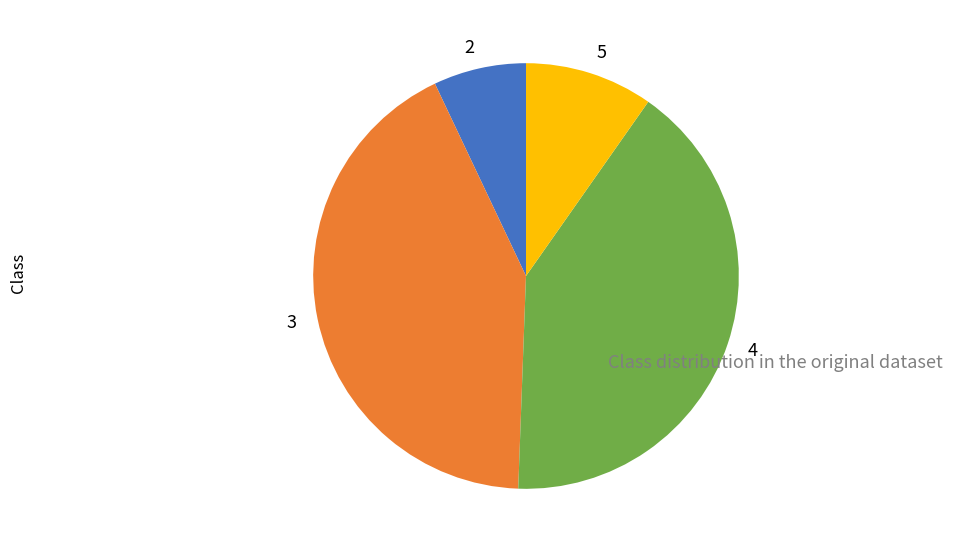

Rank the categories by value from highest to lowest.

3, 4, 5, 2